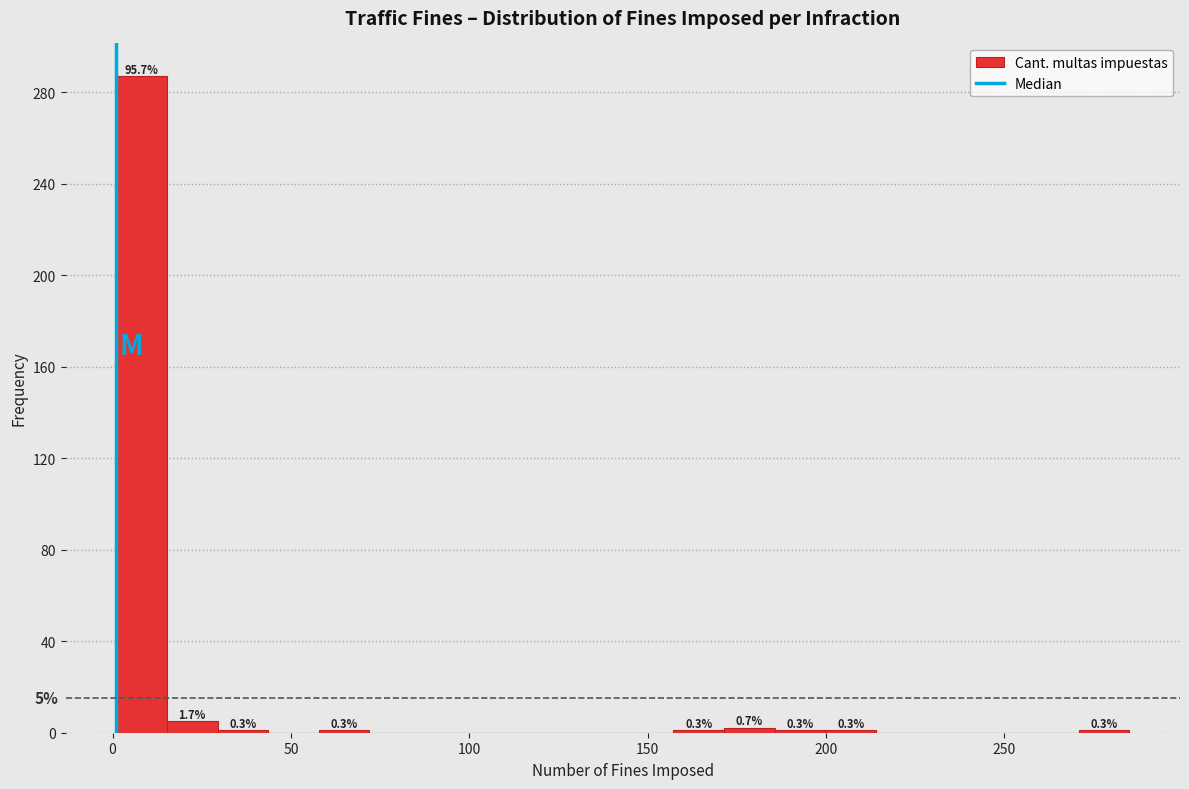

Around what value on the x-axis is the tallest bar? Give the approximate position of its centre, as read against the axis.

10